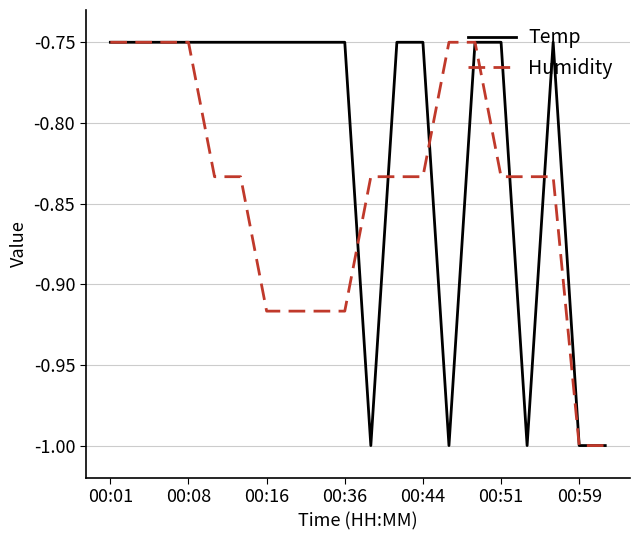

Which series has the largest total across all categories?

Temp